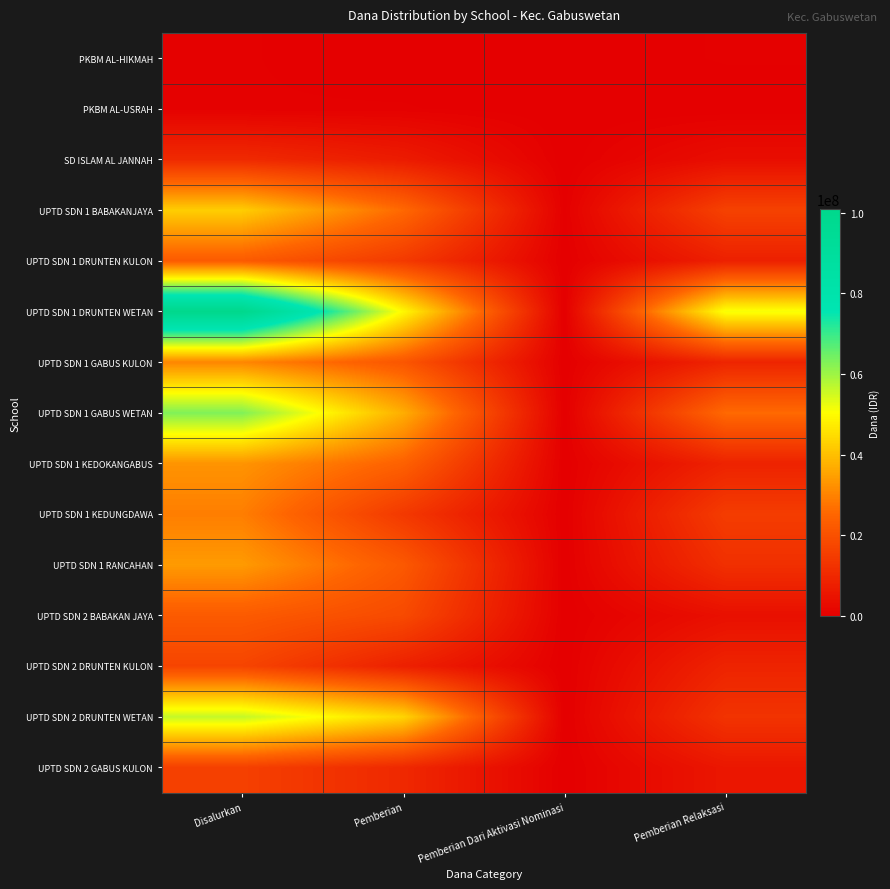

Which series changed the most between Pemberian and Pemberian Relaksasi?

UPTD SDN 2 DRUNTEN WETAN